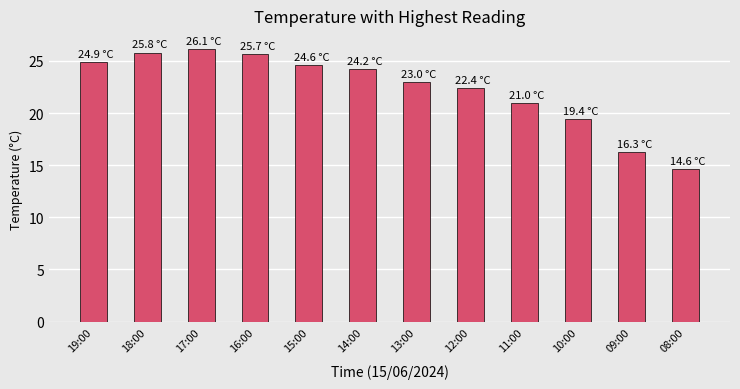

What is the minimum value shown in the chart?

14.6